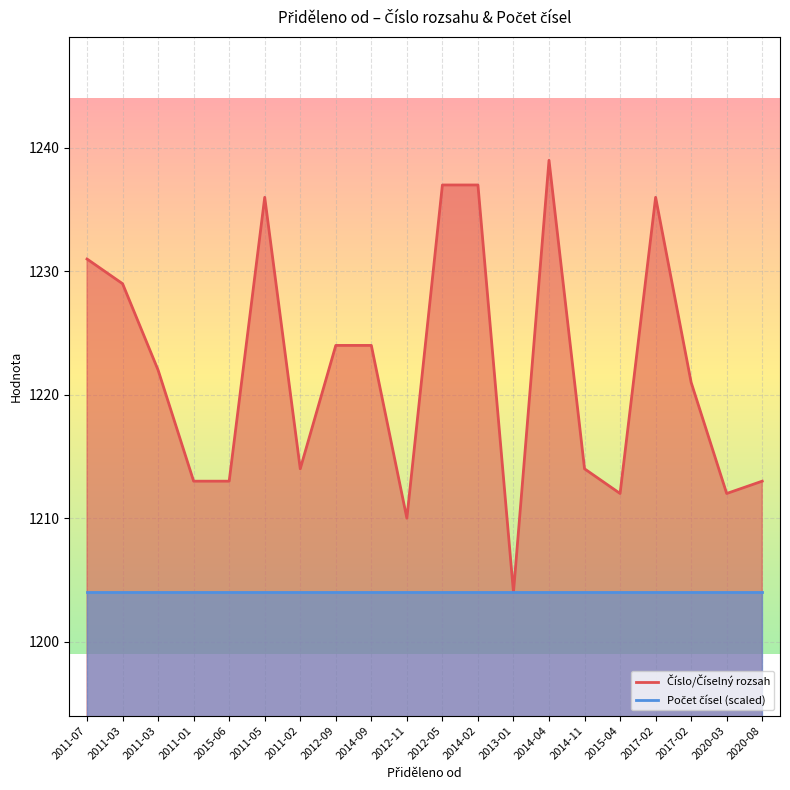

What is the maximum value shown in the chart?

1239